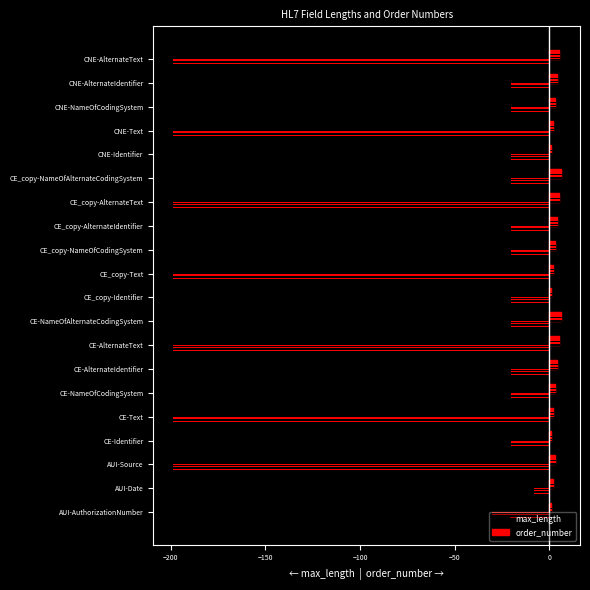

What is the maximum value for max_length?

-8